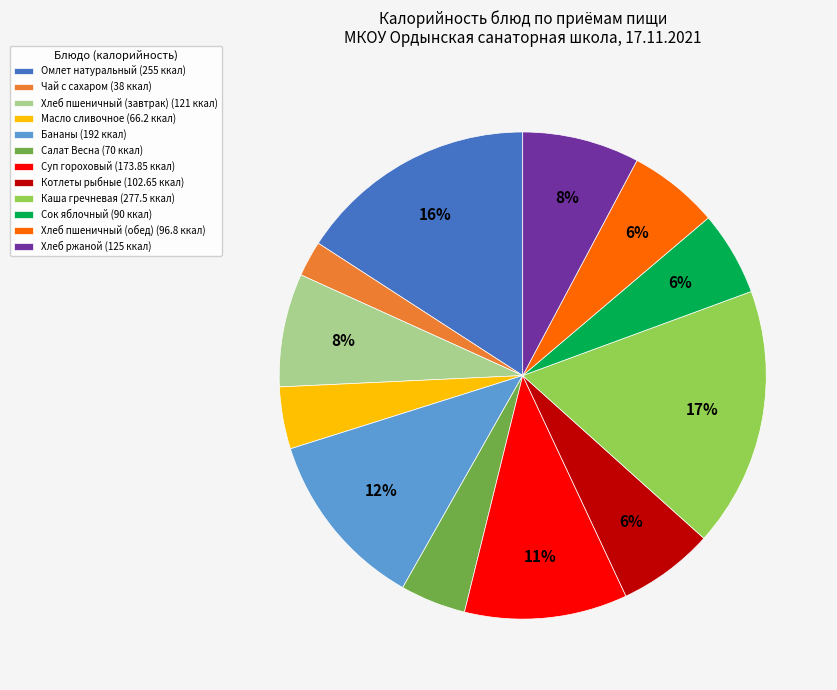

How many segments does this pie chart have?

12